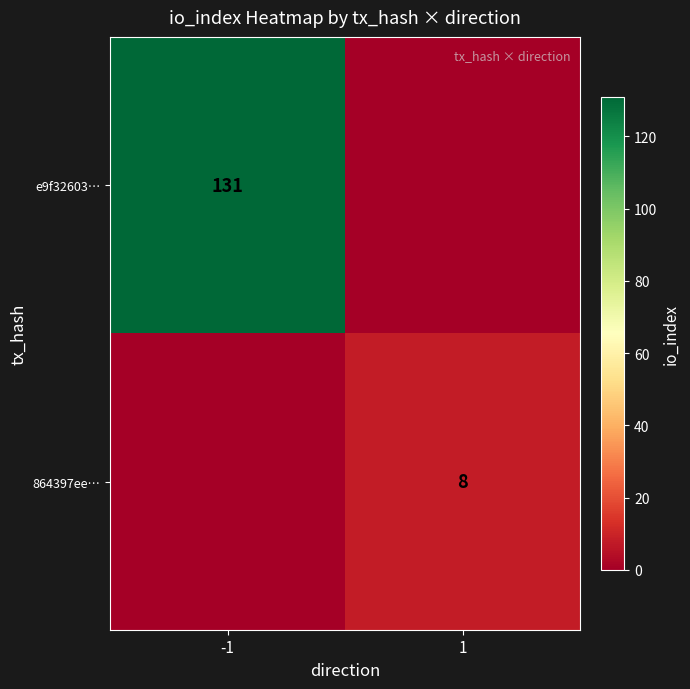

At which category is the sum across all series the highest?

-1